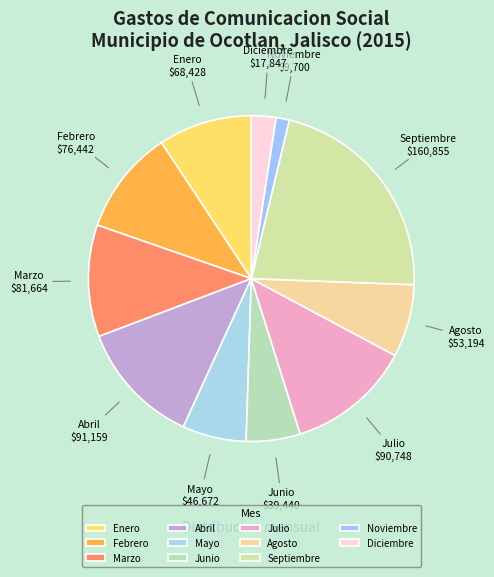

Which has a higher value, Septiembre or Agosto?

Septiembre